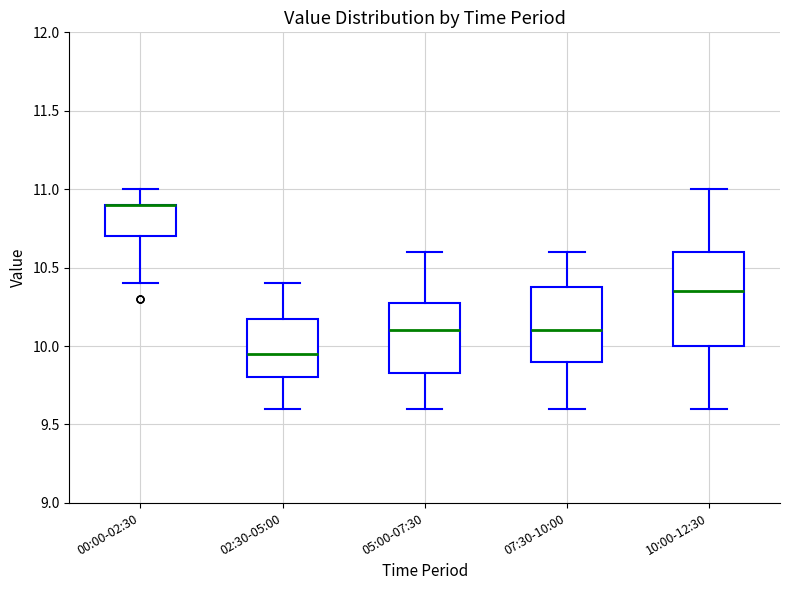

Reading left to right, read every box against the y-axis: the position of its median line, the range the box covers, and the ends of its whiskers. The values are not printed on the chart, so give them approximately, as read against the axis.

00:00-02:30: median 10.90 (drawn on the box's upper edge), box 10.70 to 10.90, whiskers 10.40 to 11.00
02:30-05:00: median 9.95, box 9.80 to 10.20, whiskers 9.60 to 10.40
05:00-07:30: median 10.10, box 9.85 to 10.30, whiskers 9.60 to 10.60
07:30-10:00: median 10.10, box 9.90 to 10.40, whiskers 9.60 to 10.60
10:00-12:30: median 10.35, box 10.00 to 10.60, whiskers 9.60 to 11.00